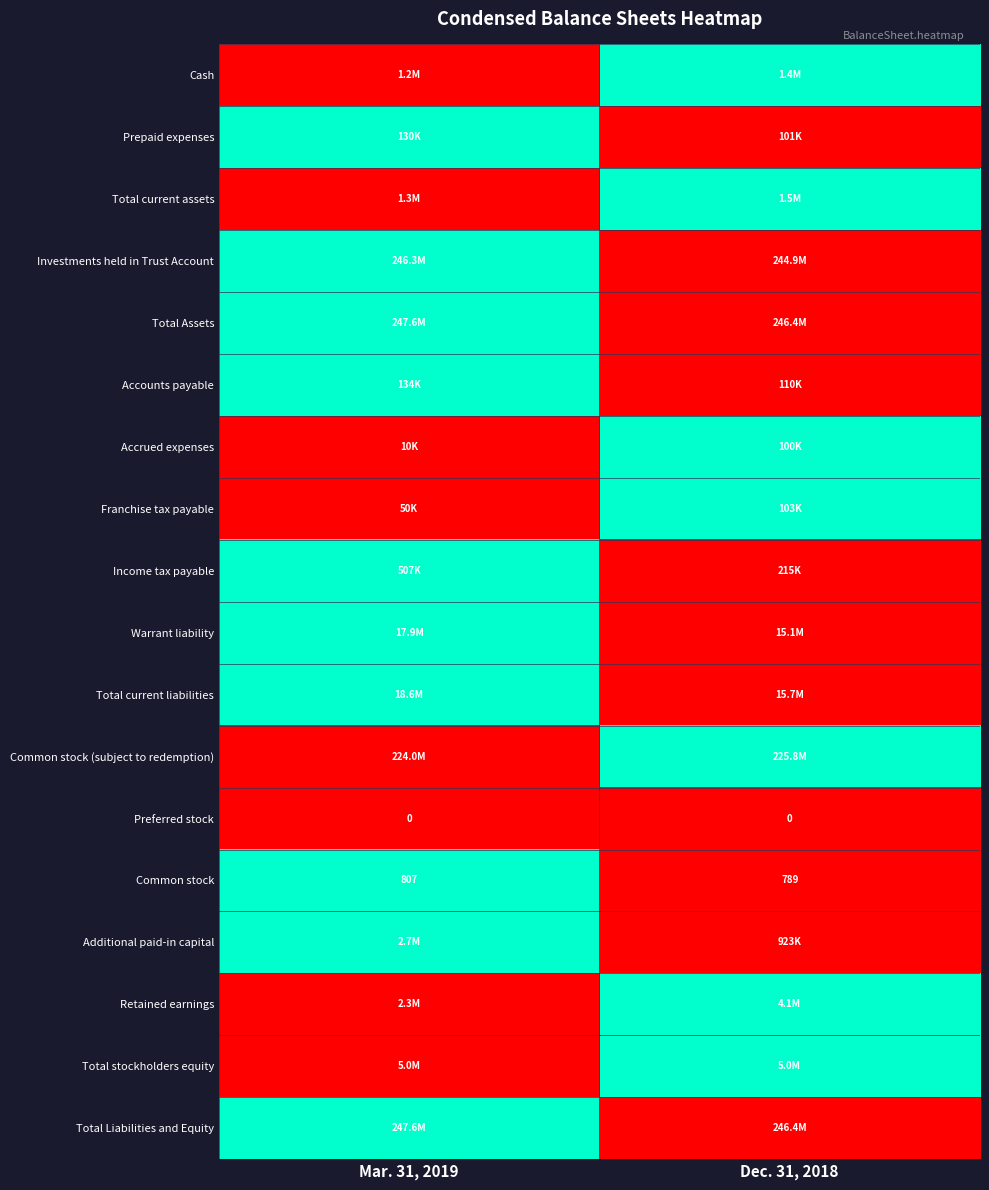

How many categories are shown in the chart?

2